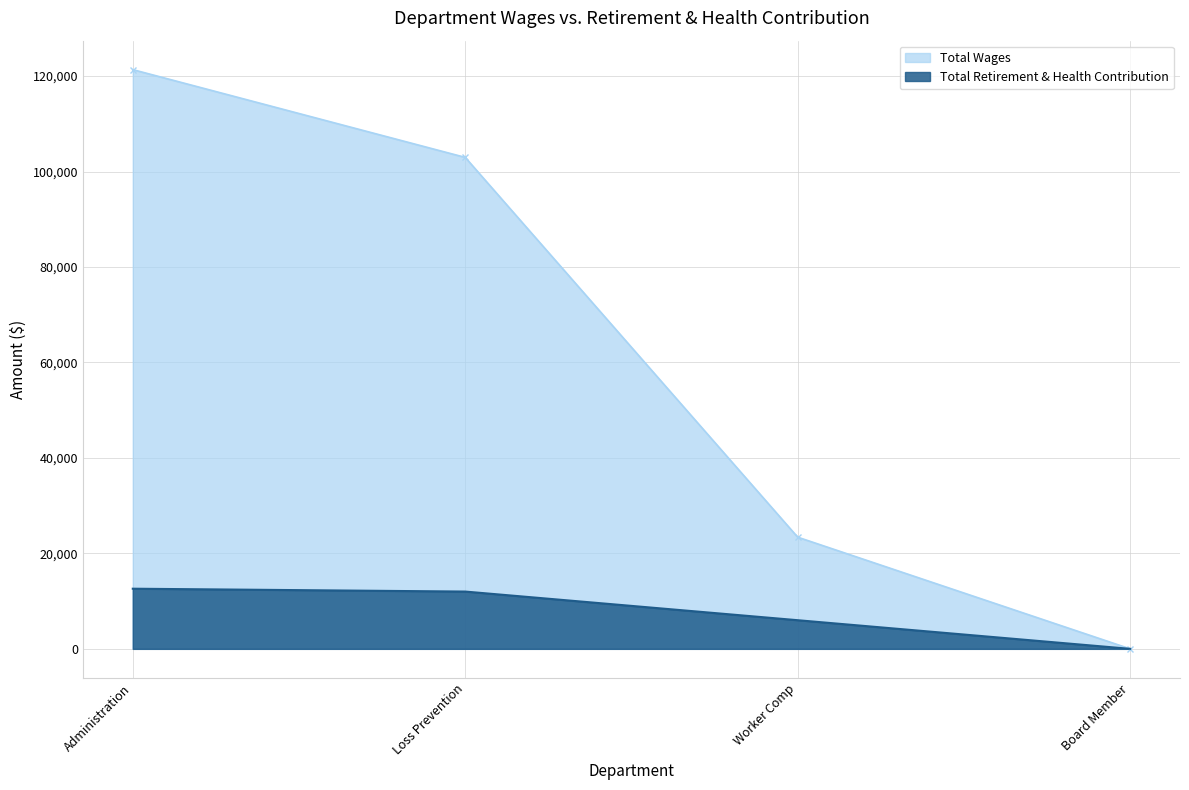

How many lines are shown in the chart?

2